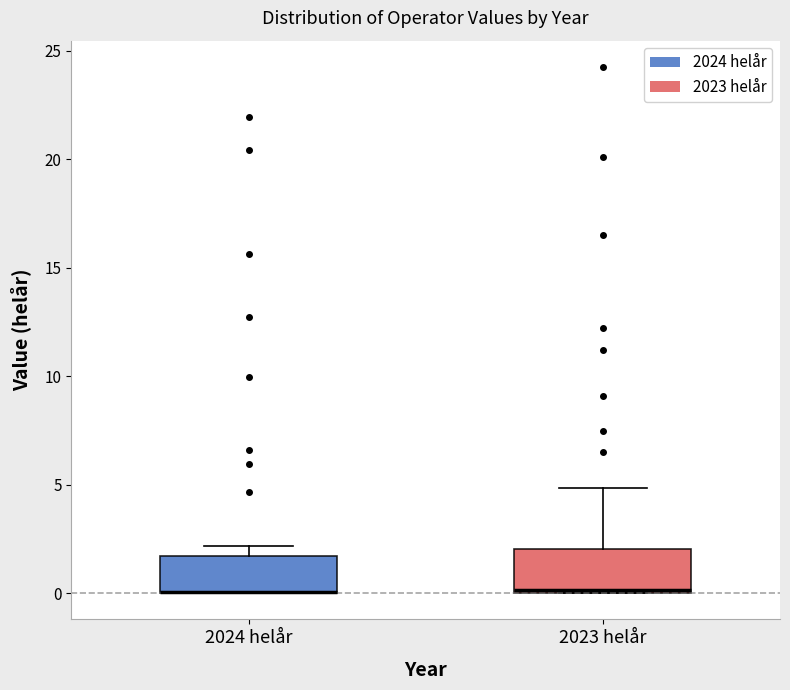

Reading left to right, transcribe this box plot: for each box, give where its median line is, the range the box spans, and where its two whiskers end, as read against the y-axis. The values are not printed on the chart, so give them approximately, as read against the axis.

2024 helår: median 0.0 (drawn on the box's lower edge), box 0.0 to 1.5, whiskers 0.0 to 2.0
2023 helår: median 0.0, box 0.0 to 2.0, whiskers 0.0 to 5.0